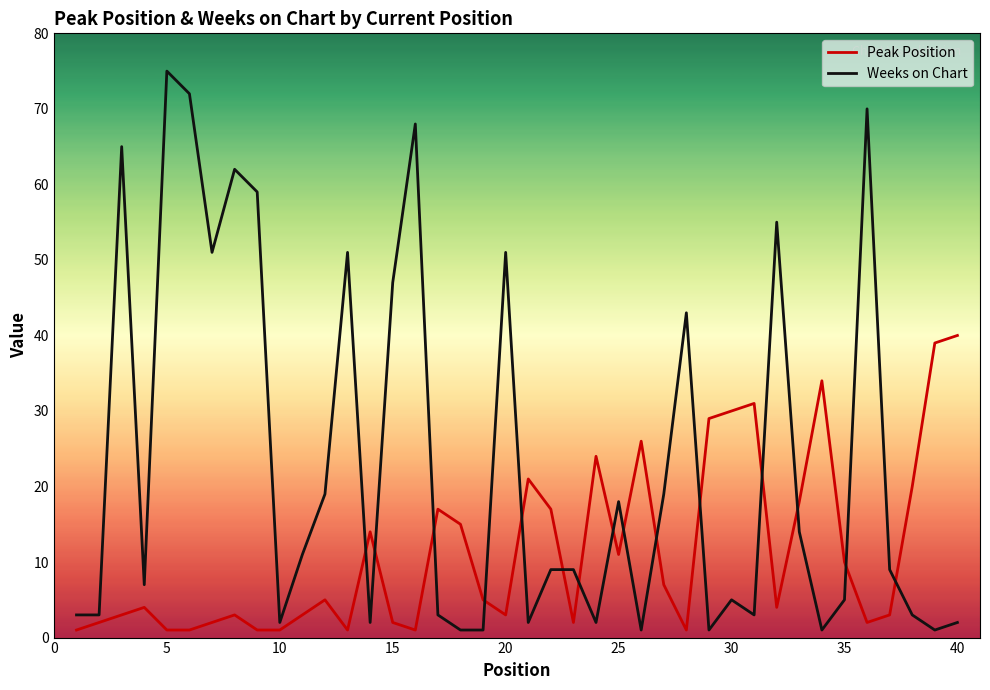

Rank the series by their average value, from highest to lowest.

Weeks on Chart, Peak Position